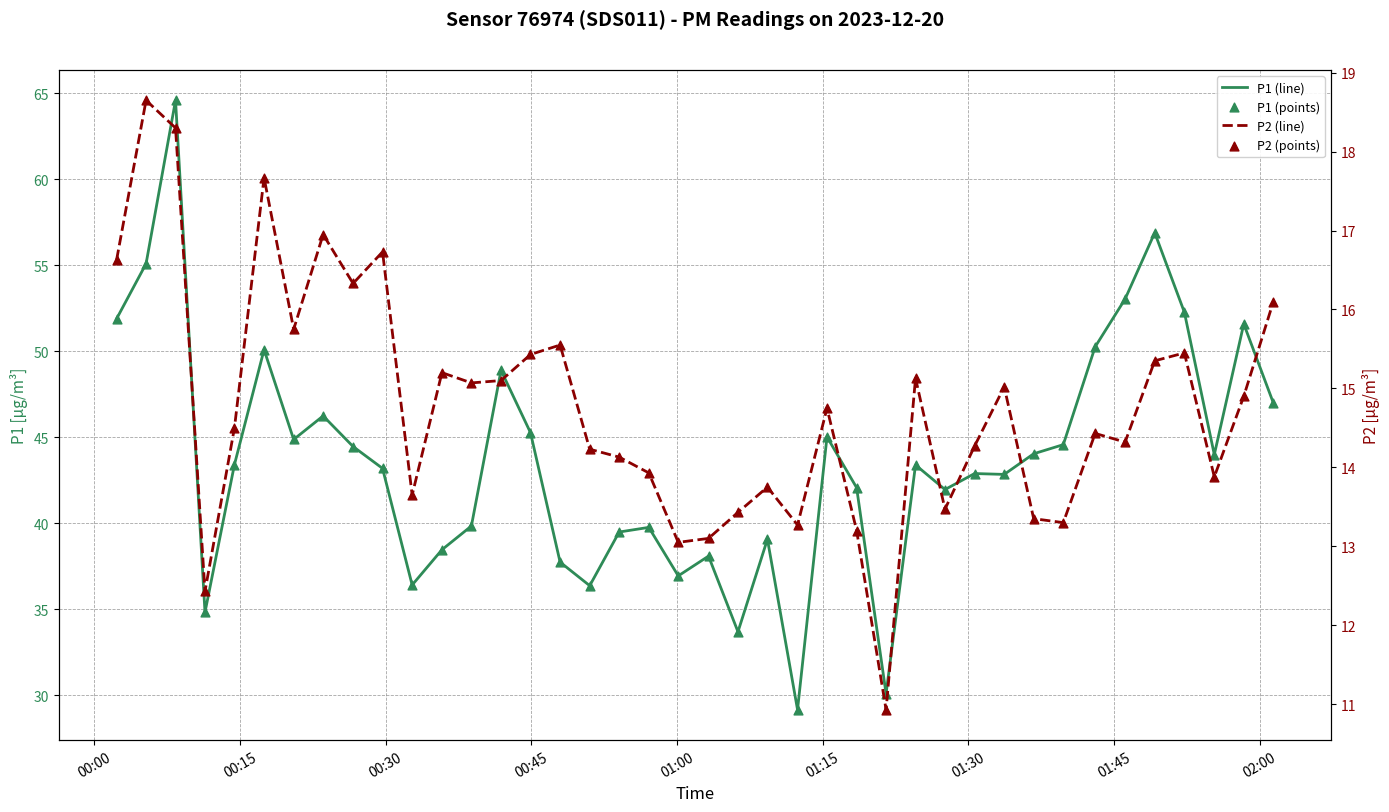

Which series reaches the minimum Y coordinate?

P2